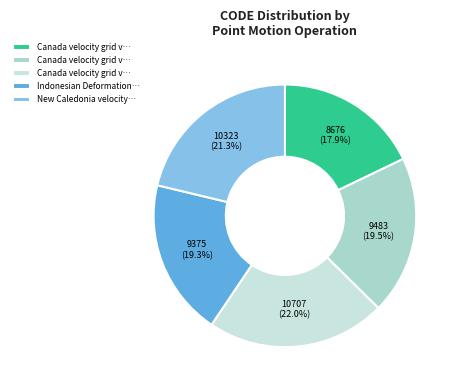

Is there a majority slice in this chart?

No